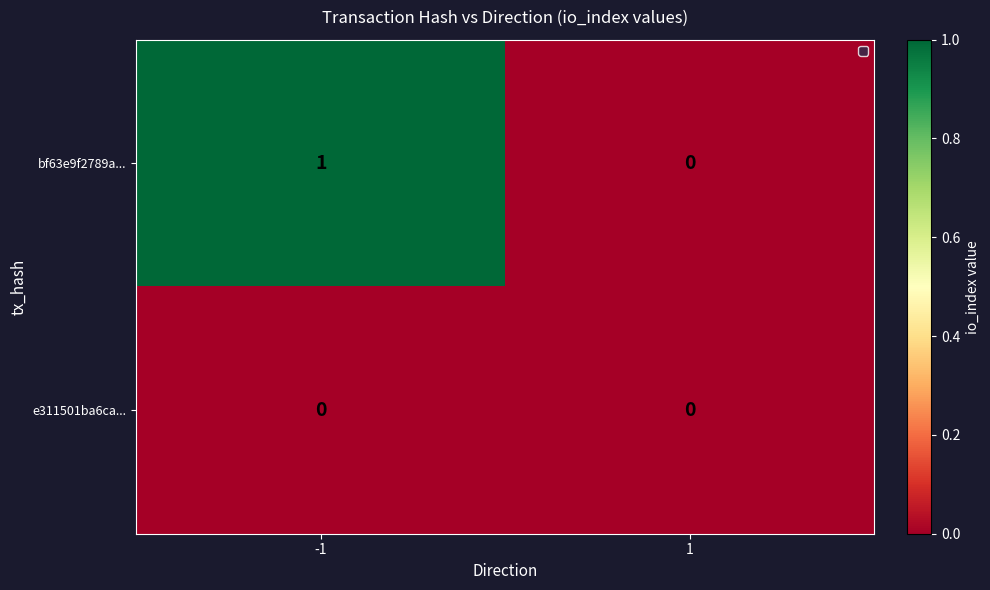

Between -1 and 1, which series saw the biggest shift?

bf63e9f2789a...